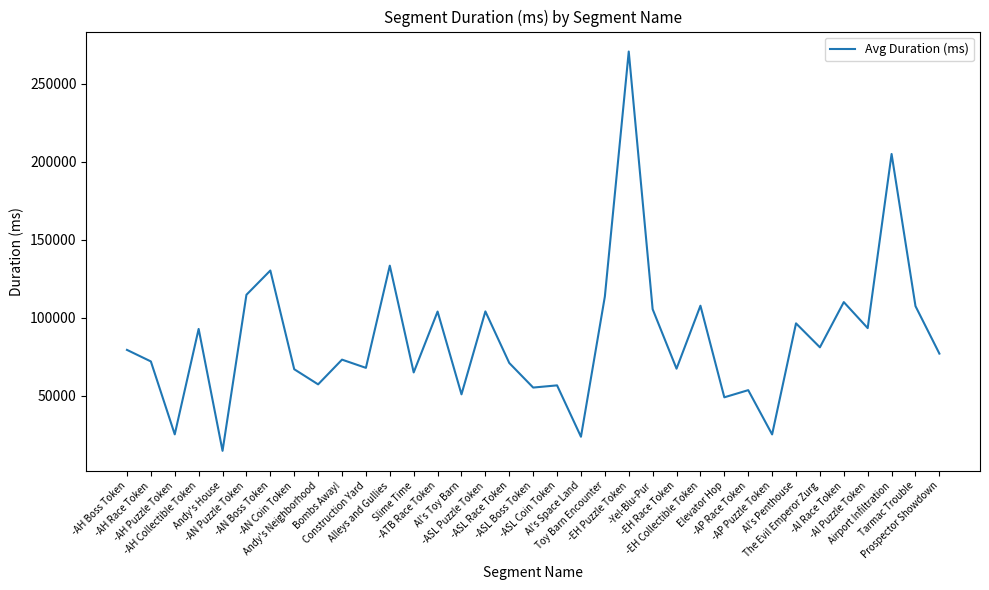

True or false: there are more than 2 points higher than both neighbors.

True